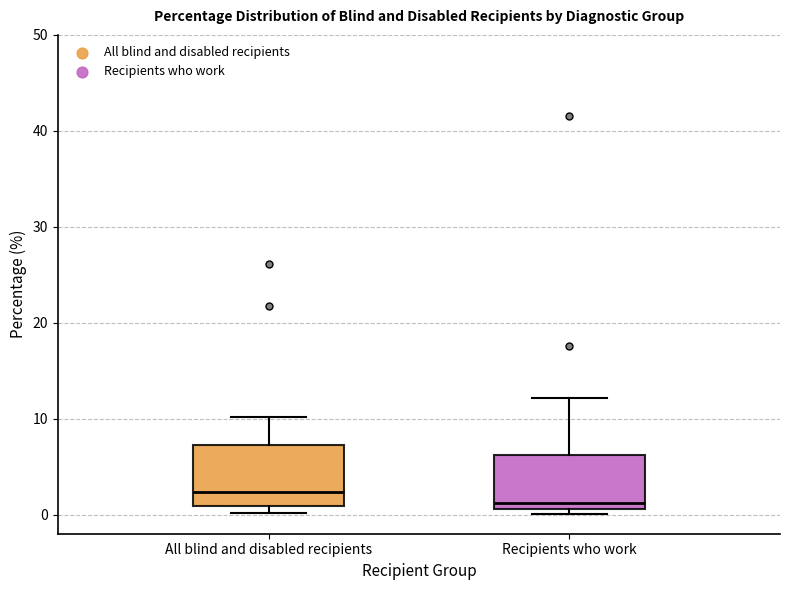

Where is the upper edge of the box for All blind and disabled recipients on the y-axis? The values are not printed on the chart, so give them approximately, as read against the axis.

7